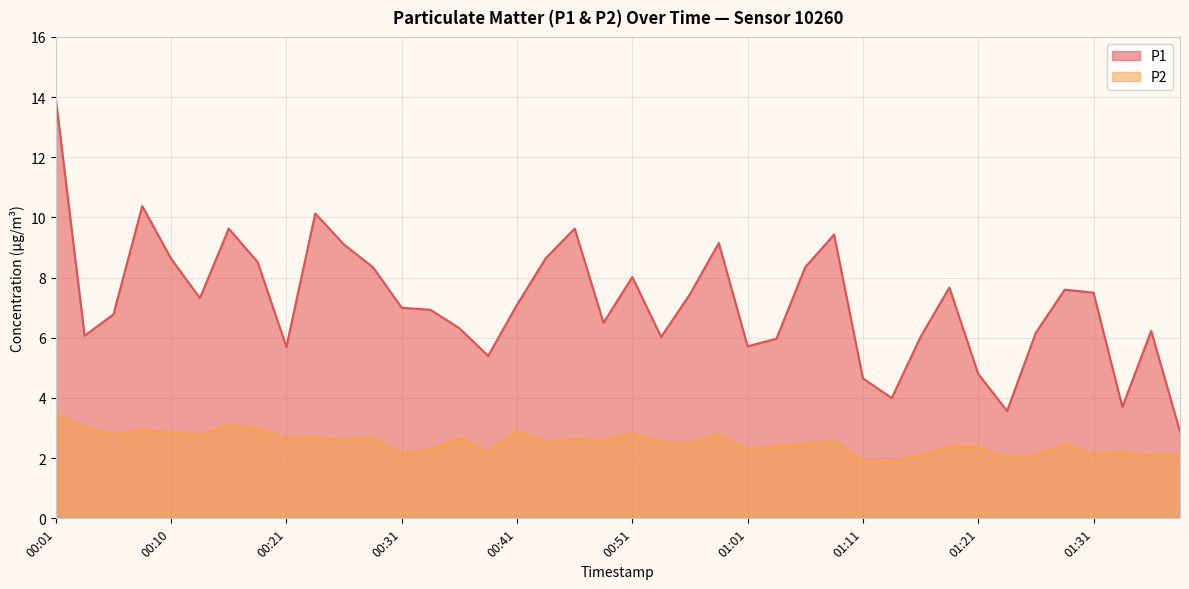

What position from the left is 01:19?

32